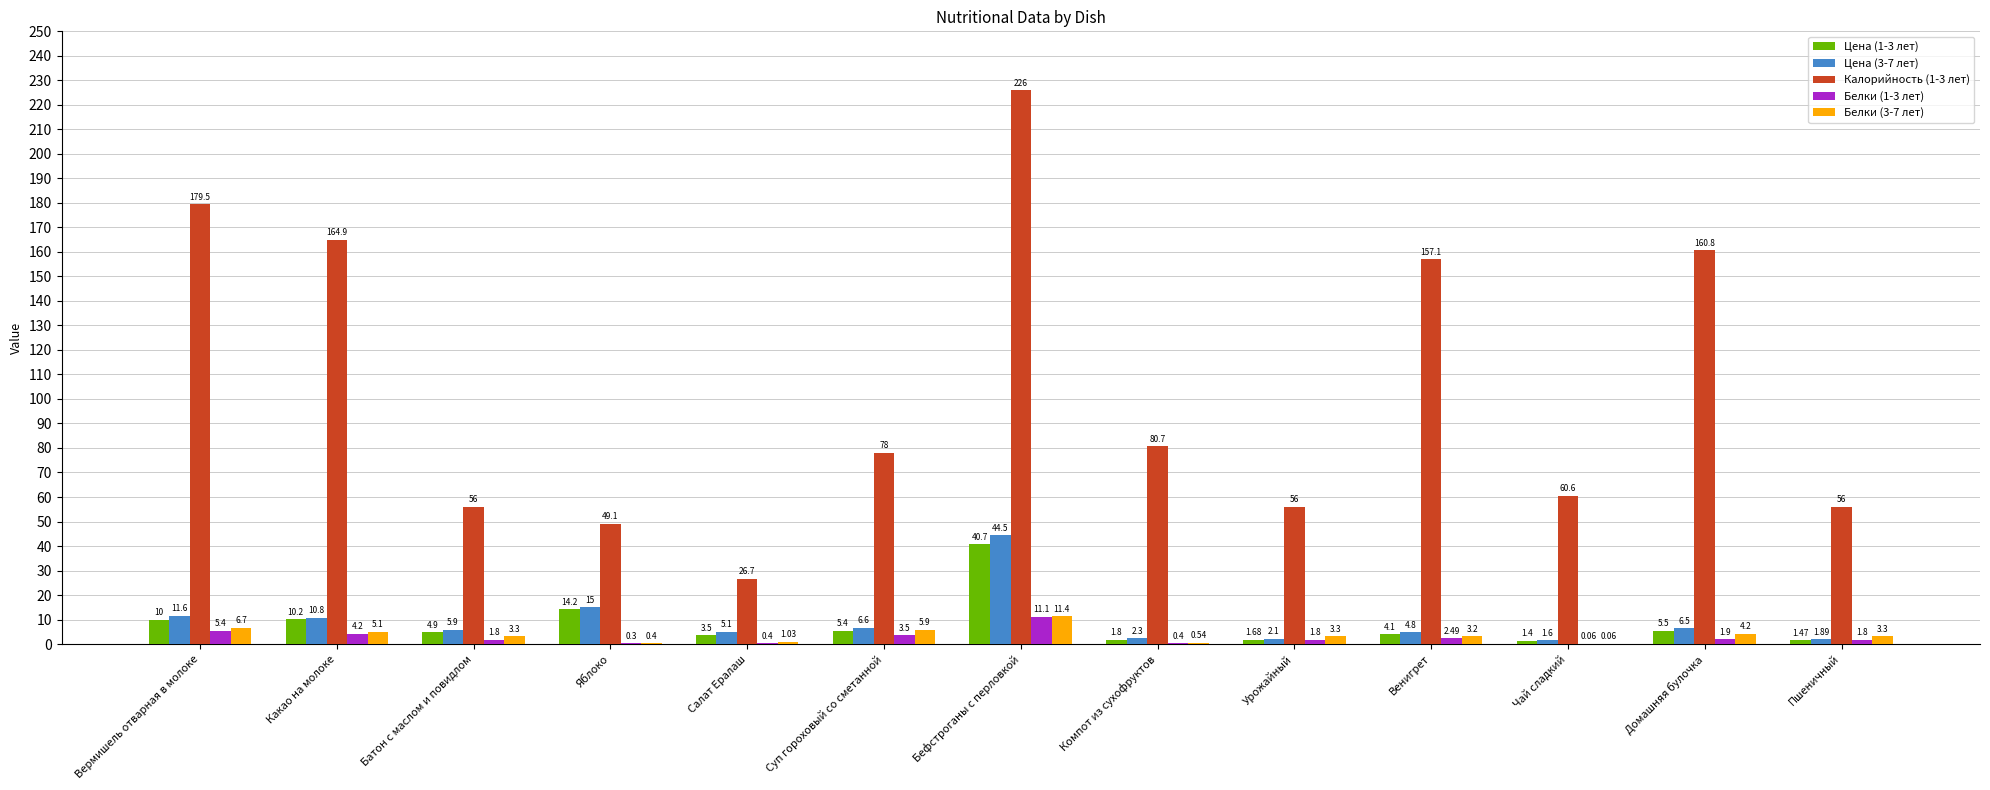

What is the total value across all series at Суп гороховый со сметанной?

99.4